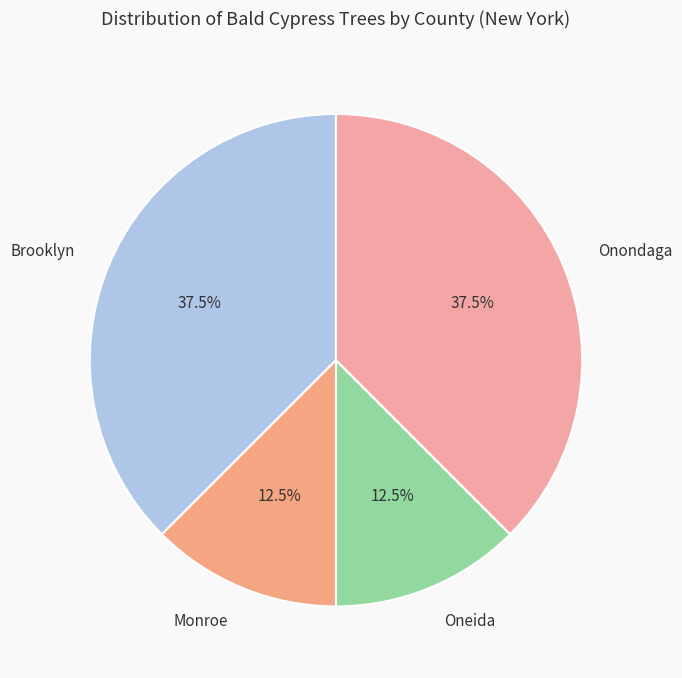

What is the ratio of the value at Onondaga to the value at Monroe?

3.0